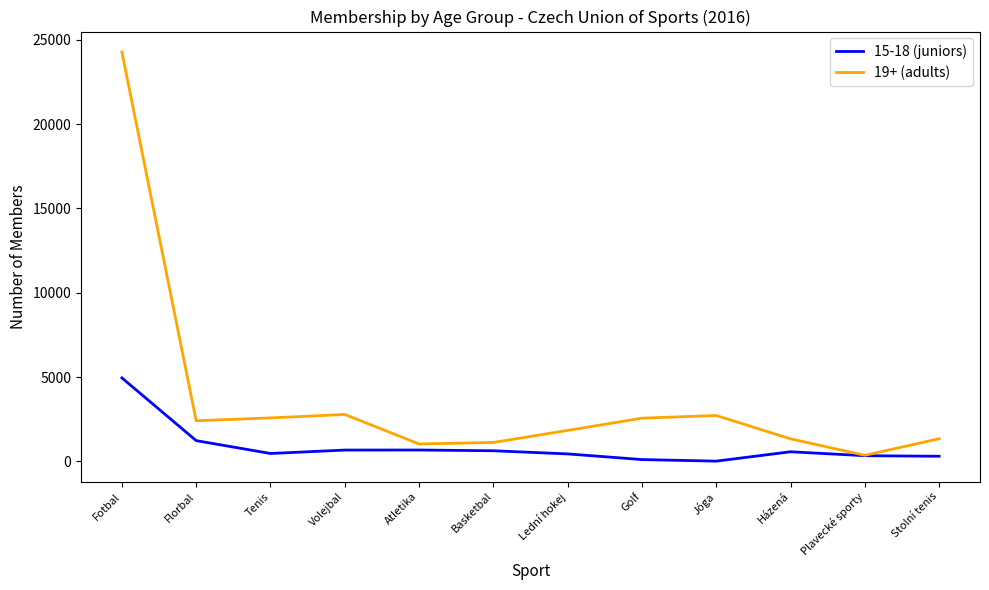

Which series has the widest spread of values?

19+ (adults)